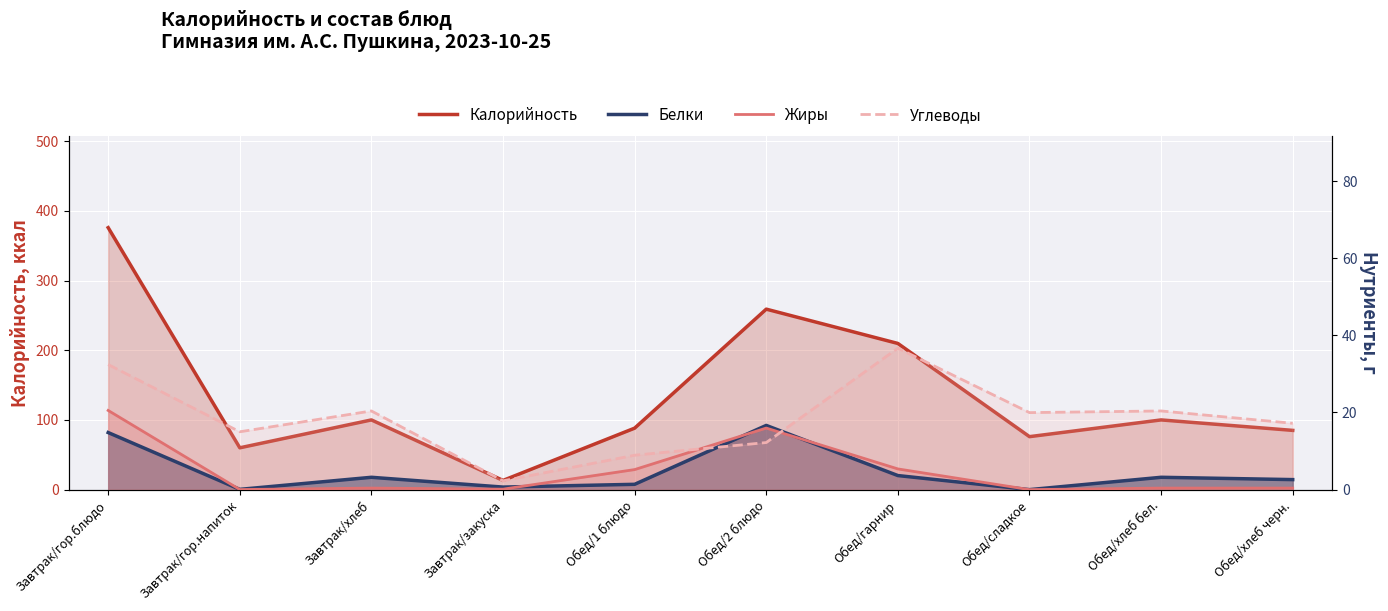

At which category does Углеводы reach its first local valley?

Завтрак/гор.напиток